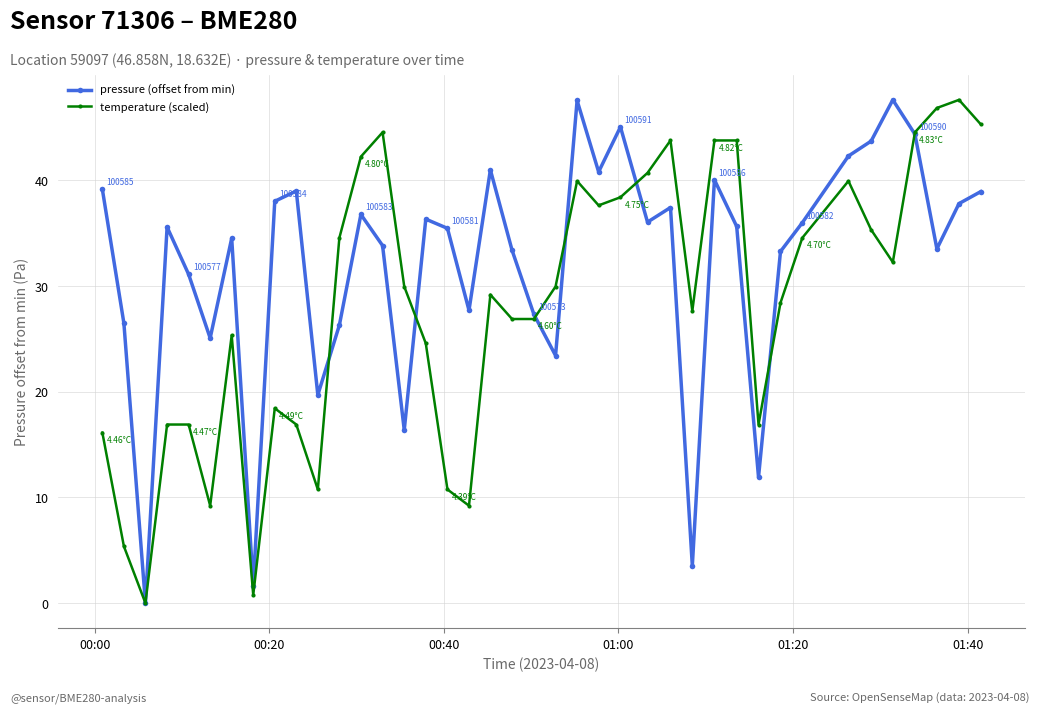

In pressure (offset from min), how many points are lower than both neighbors (excluding endpoints)?

12